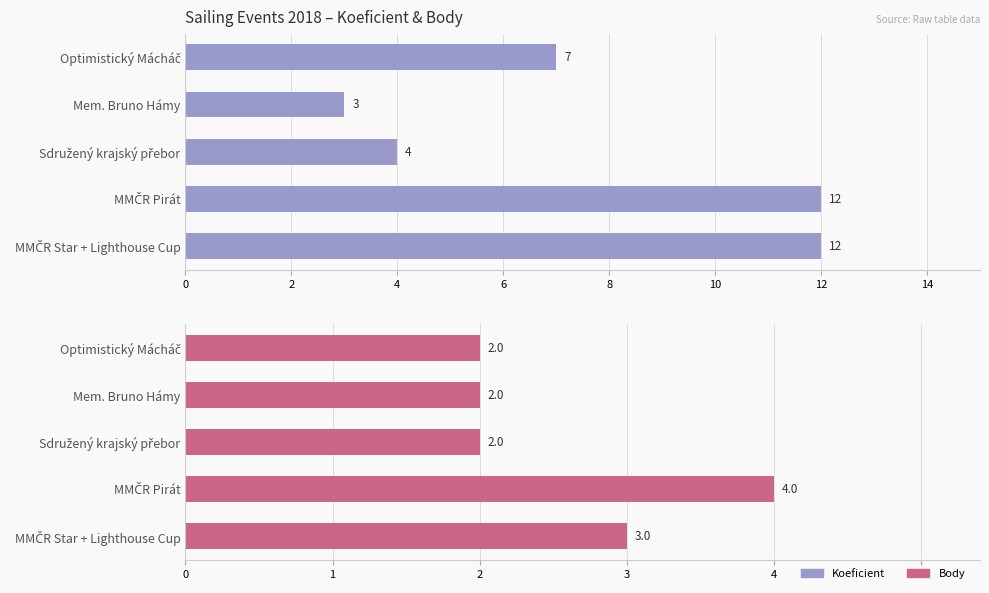

What is the sum of all Body values?

13